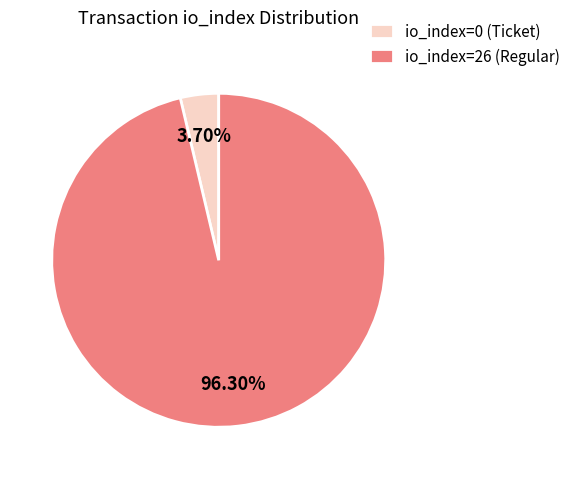

To the nearest percent, what is the difference between the largest and smallest slice percentages?

93%